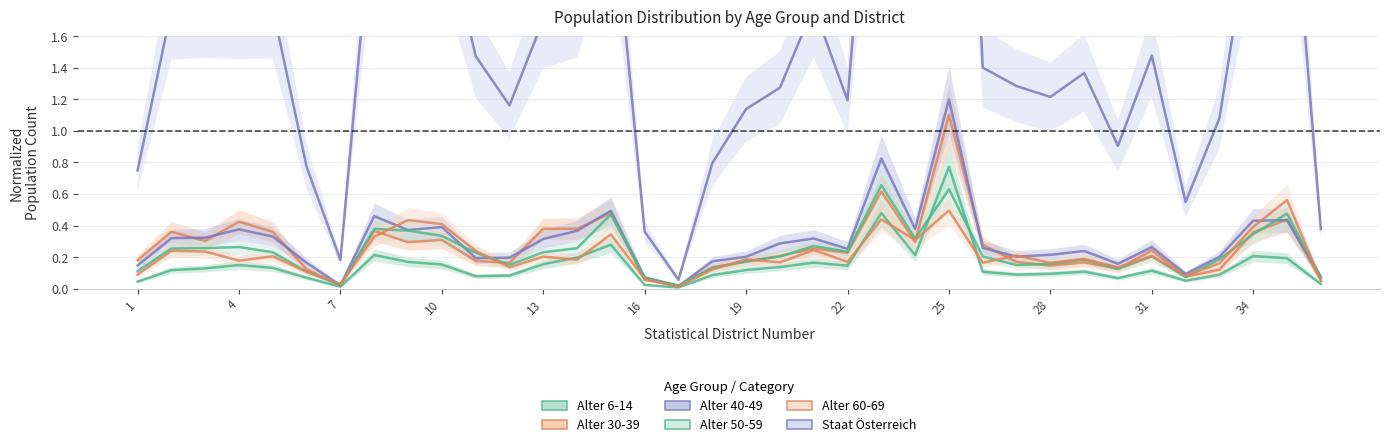

Where is the first local maximum for Alter 60 - 69?

2